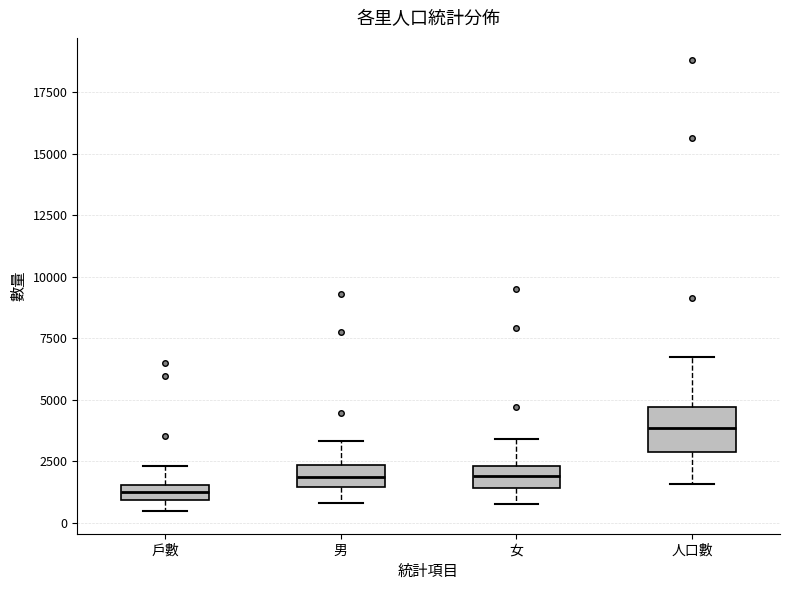

Which box is the tallest, from its lower edge to its upper edge?

人口數